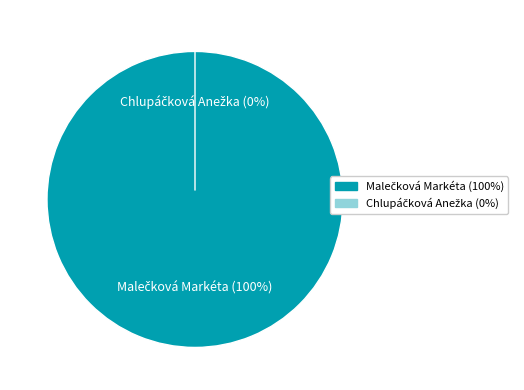

Which category has the smallest portion of the pie?

Chlupáčková Anežka